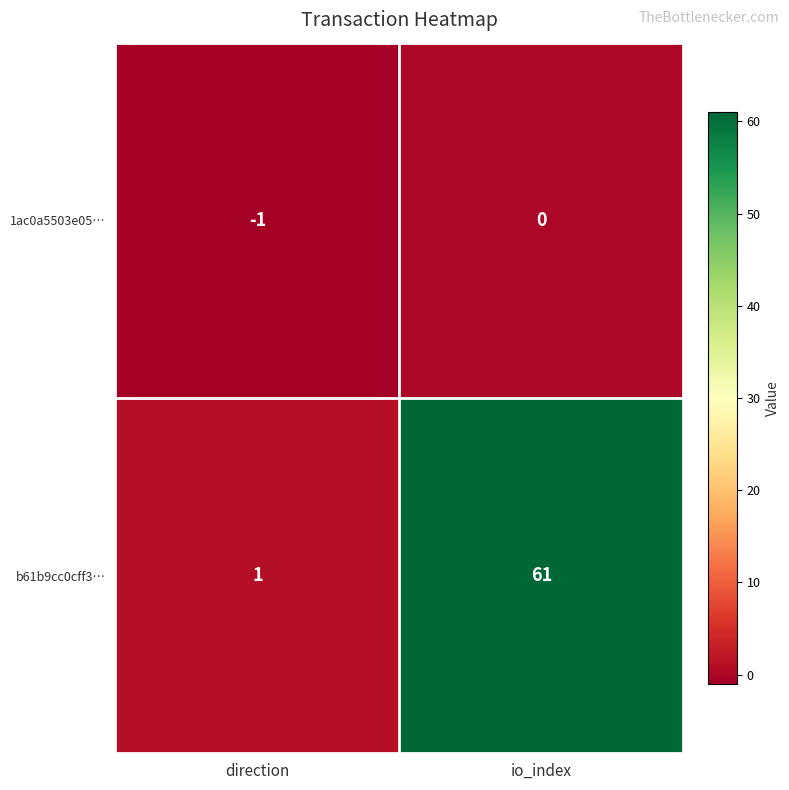

Which series has the widest spread of values?

b61b9cc0cff3…